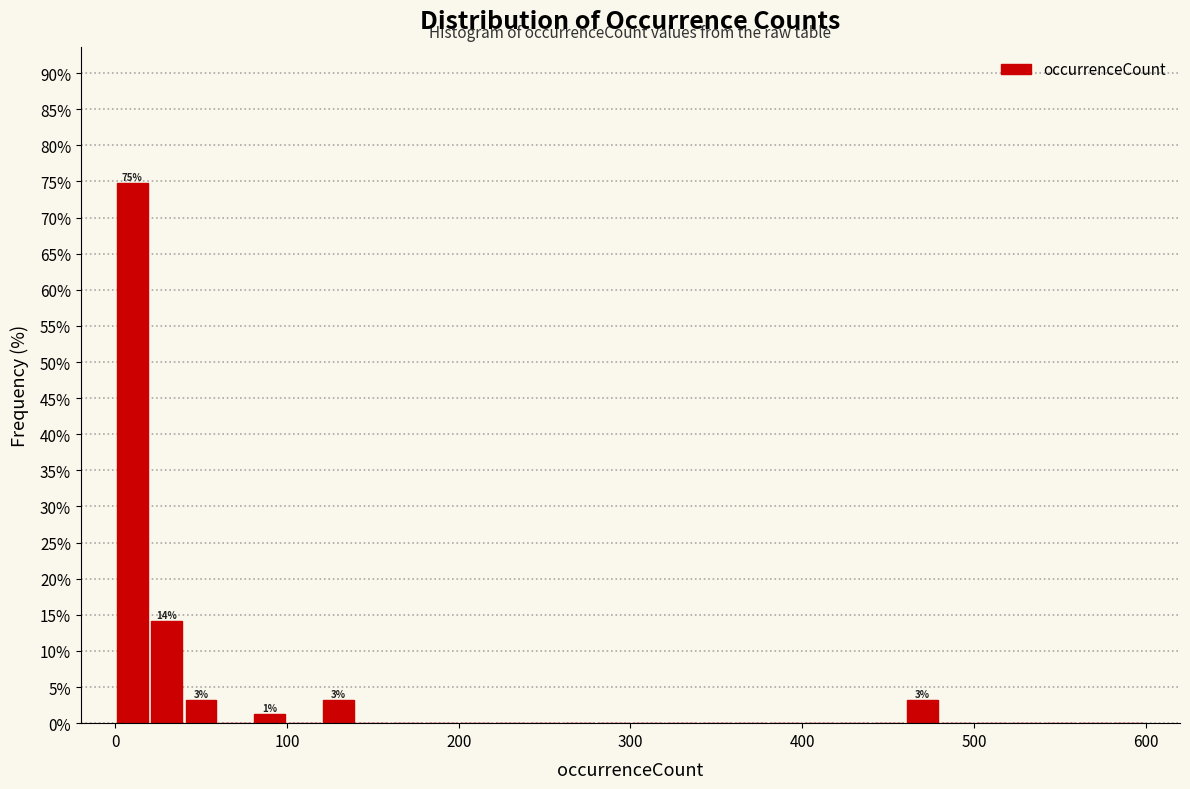

Around what value on the x-axis is the tallest bar? Give the approximate position of its centre, as read against the axis.

10